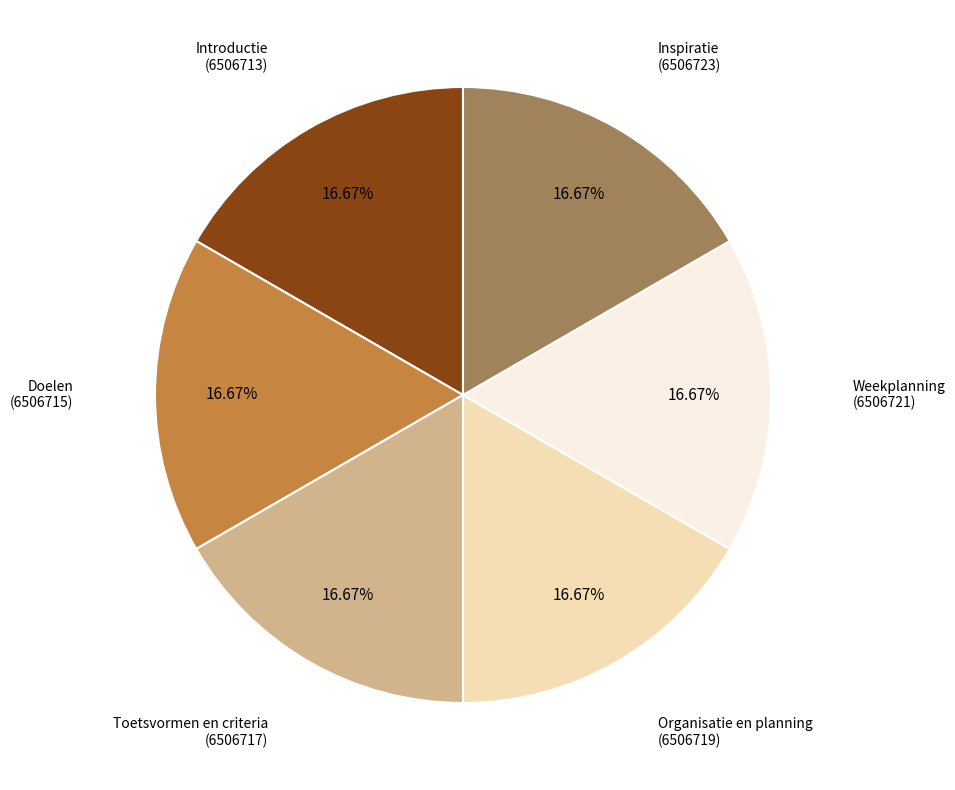

Is there any slice that represents more than half of the pie?

No